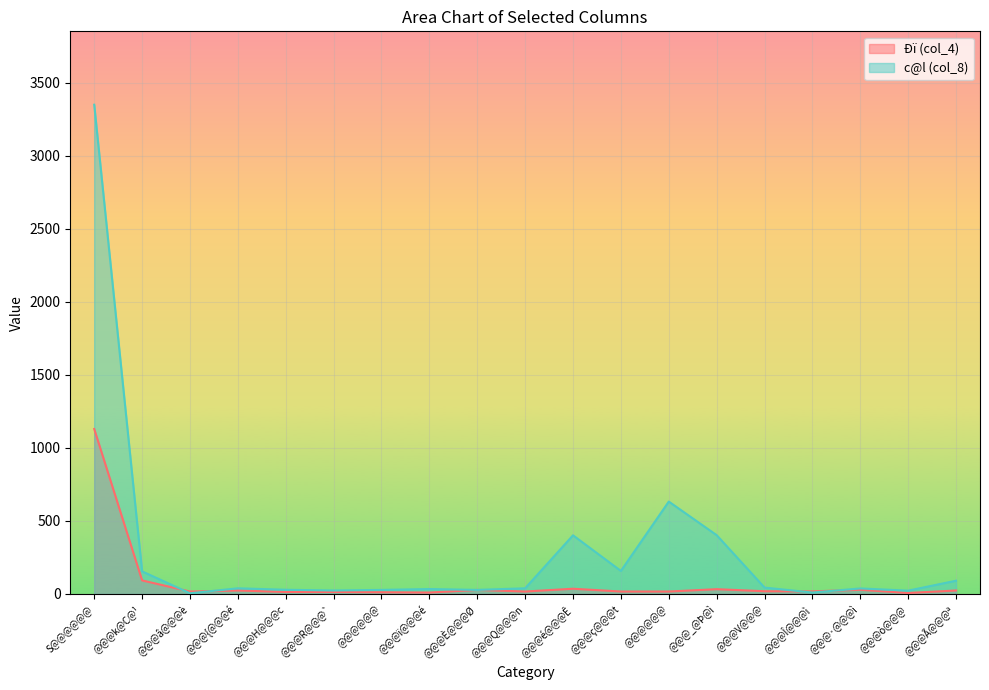

Which series changed the most between @@@{@@@é and @@@_@Þ@ì?

c@l (col_8)